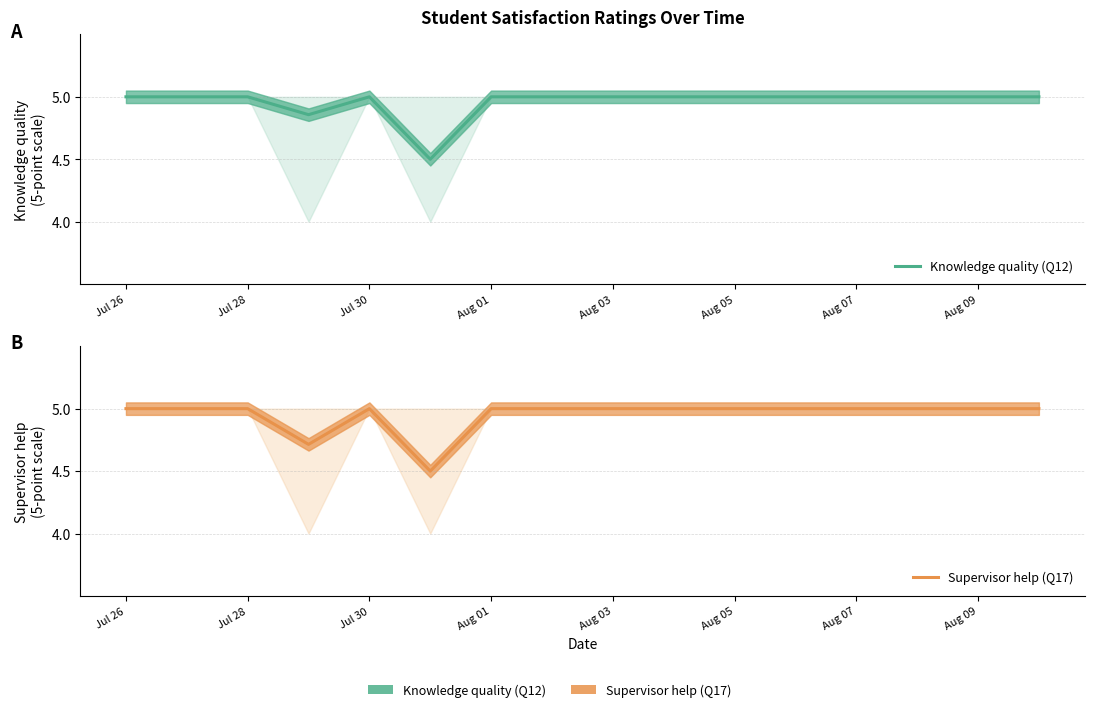

True or false: Knowledge quality (Q12) and Supervisor help (Q17) intersect in this chart.

False